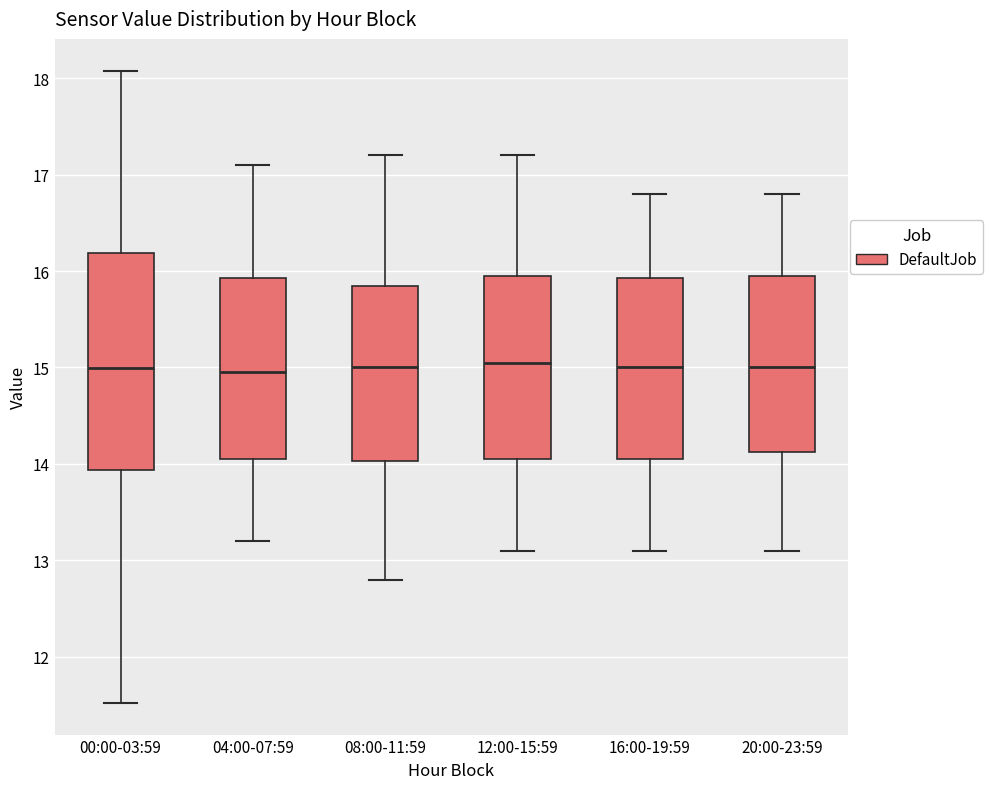

Where is the lower edge of the box for 08:00-11:59 on the y-axis? The values are not printed on the chart, so give them approximately, as read against the axis.

14.0